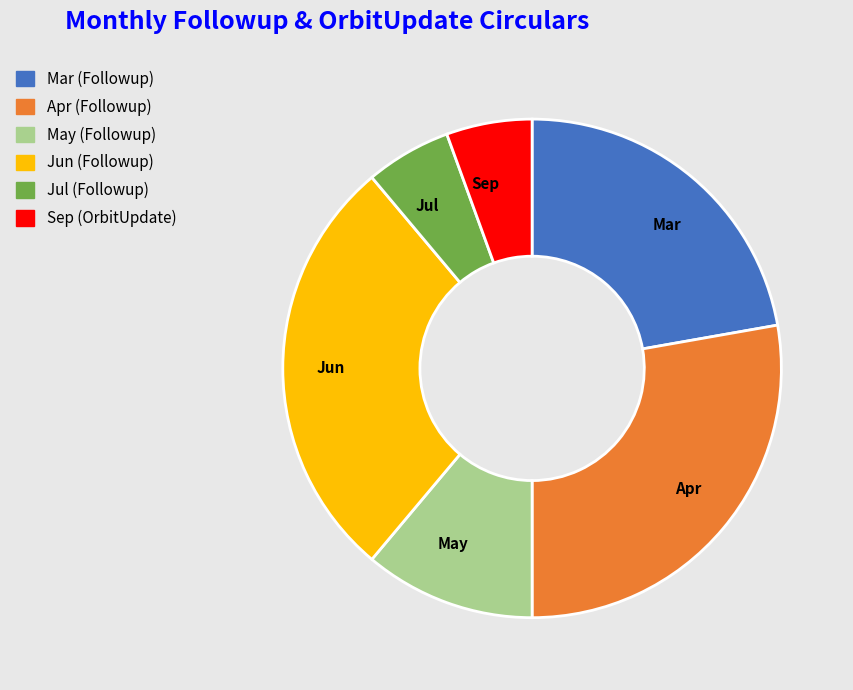

Count the number of slices in the pie.

6